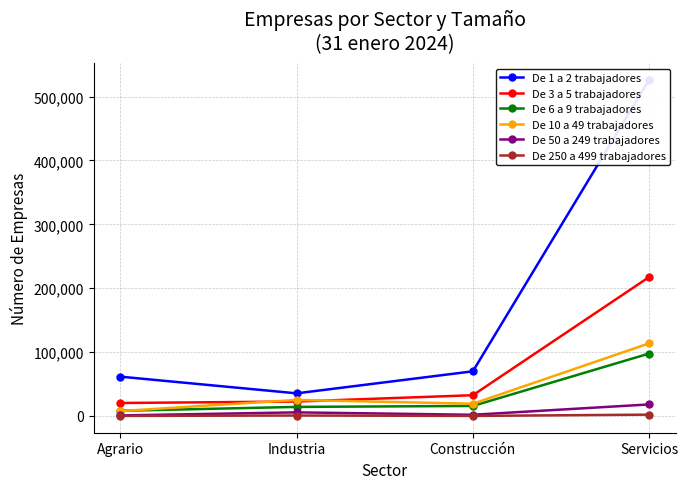

Between Industria and Servicios, which is larger?

Servicios